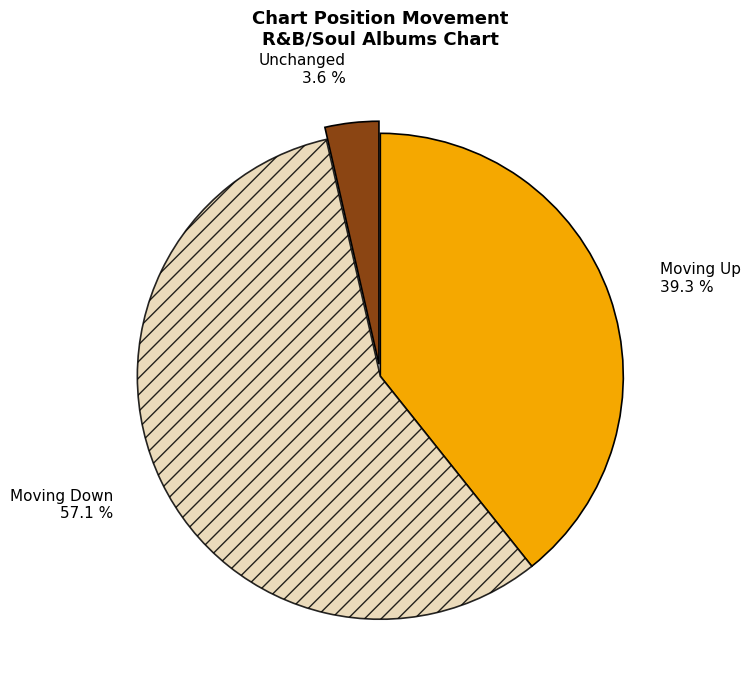

What percentage is NOT represented by Moving Down 57.1 %?

42.9%